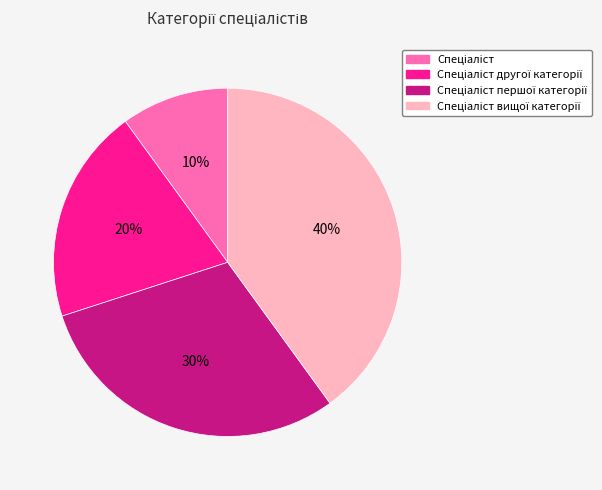

Is there any slice that represents more than half of the pie?

No